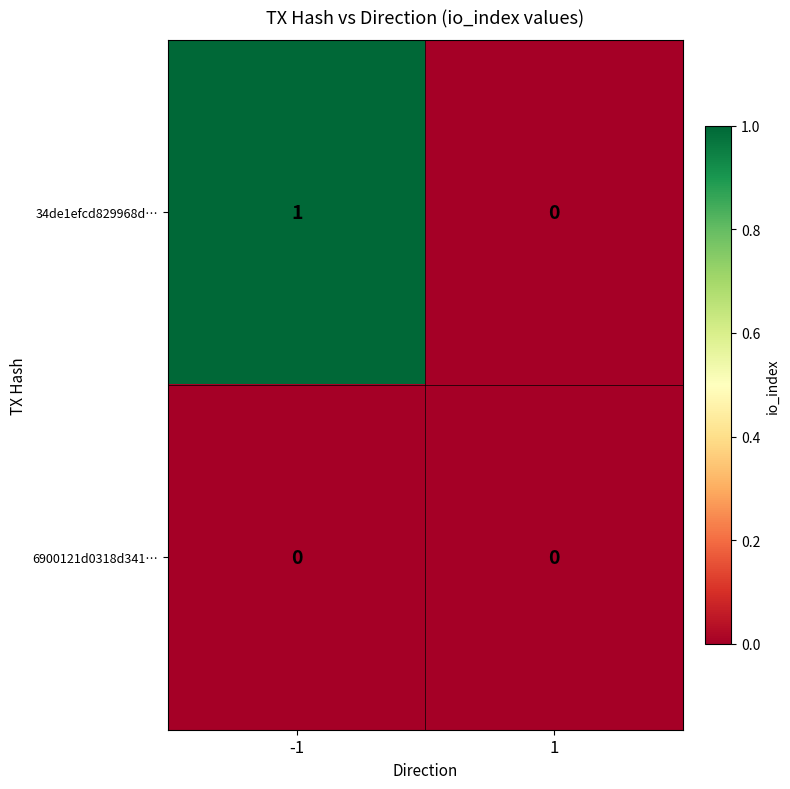

List the series in order of their overall mean, highest first.

34de1efcd829968d…, 6900121d0318d341…